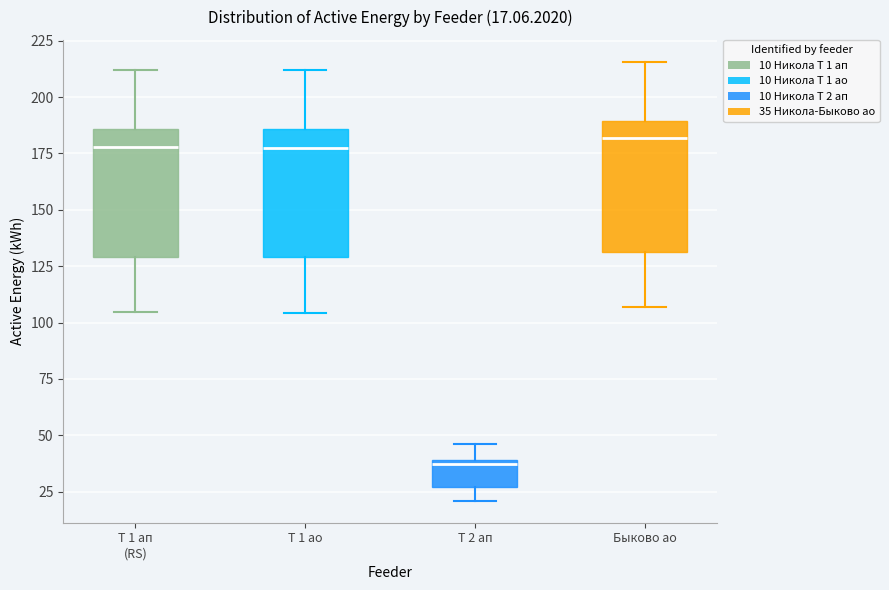

Which box's median line is the lowest?

Т 2 ап